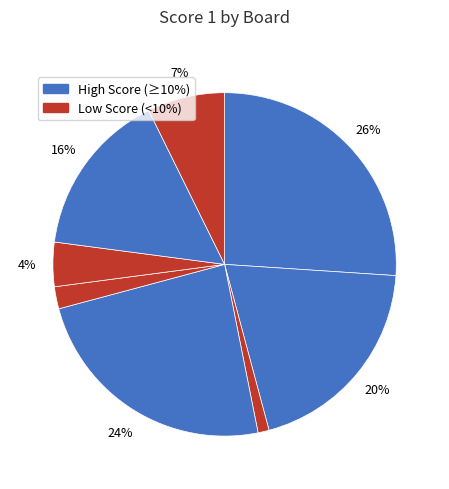

How many segments does this pie chart have?

8